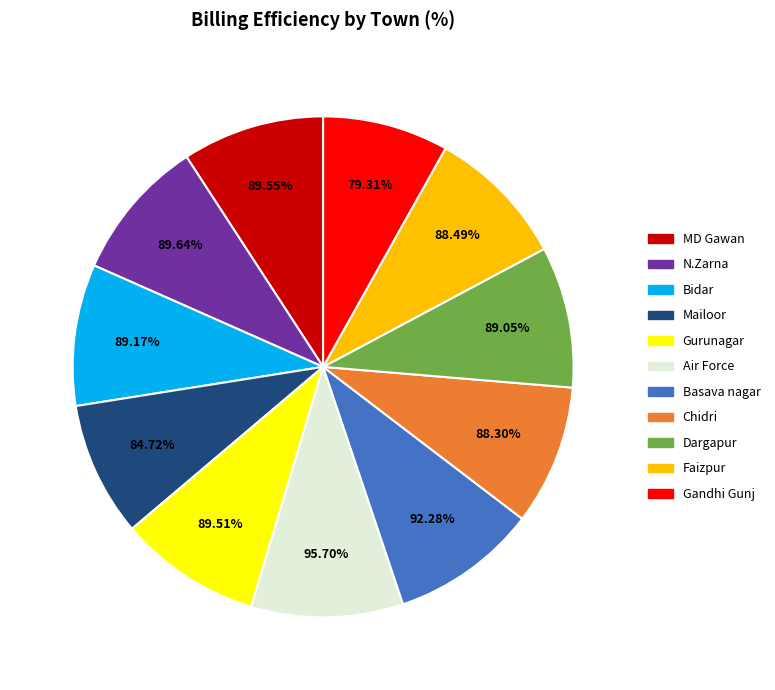

The Basava nagar slice represents 16% of the pie. True or false?

False